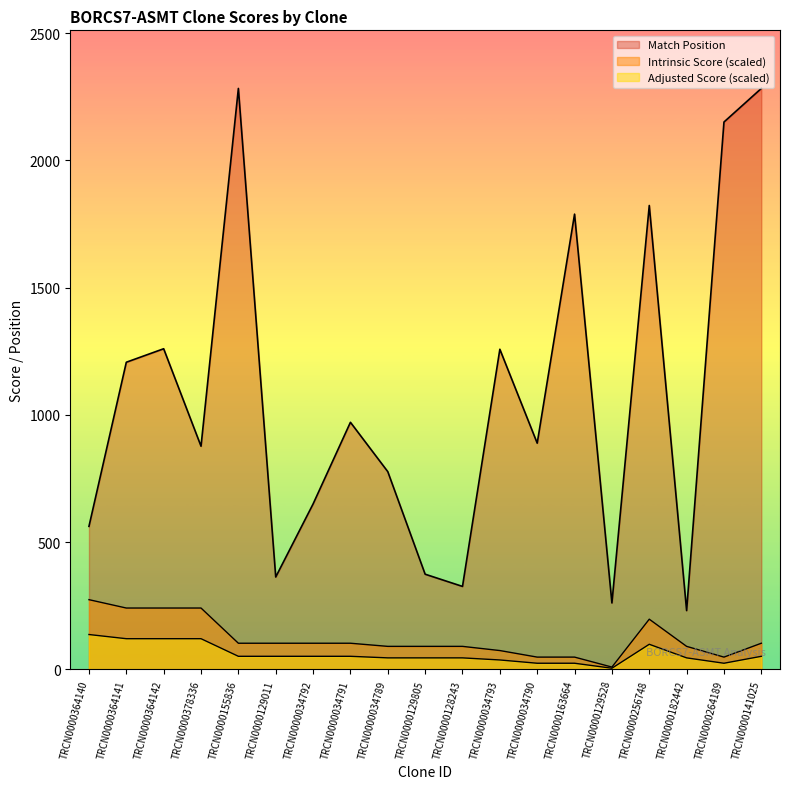

True or false: Match Position and Adjusted Score intersect in this chart.

False